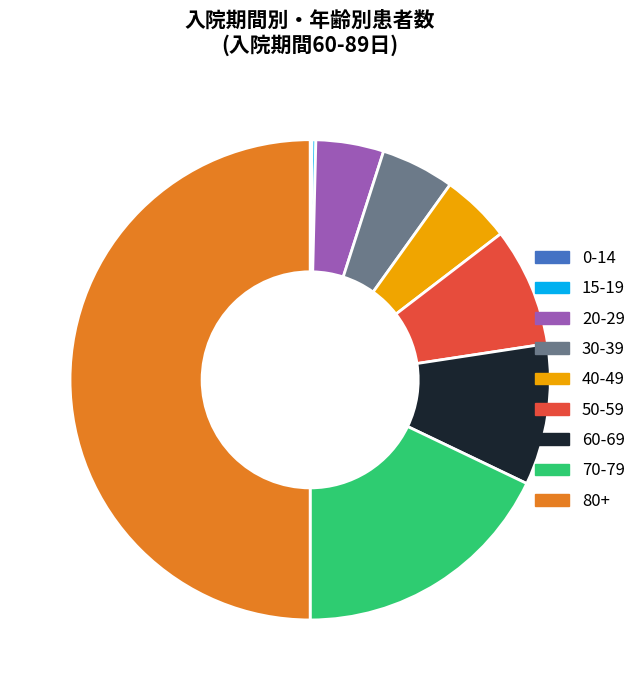

Does 30-39 represent more than half of the total?

No